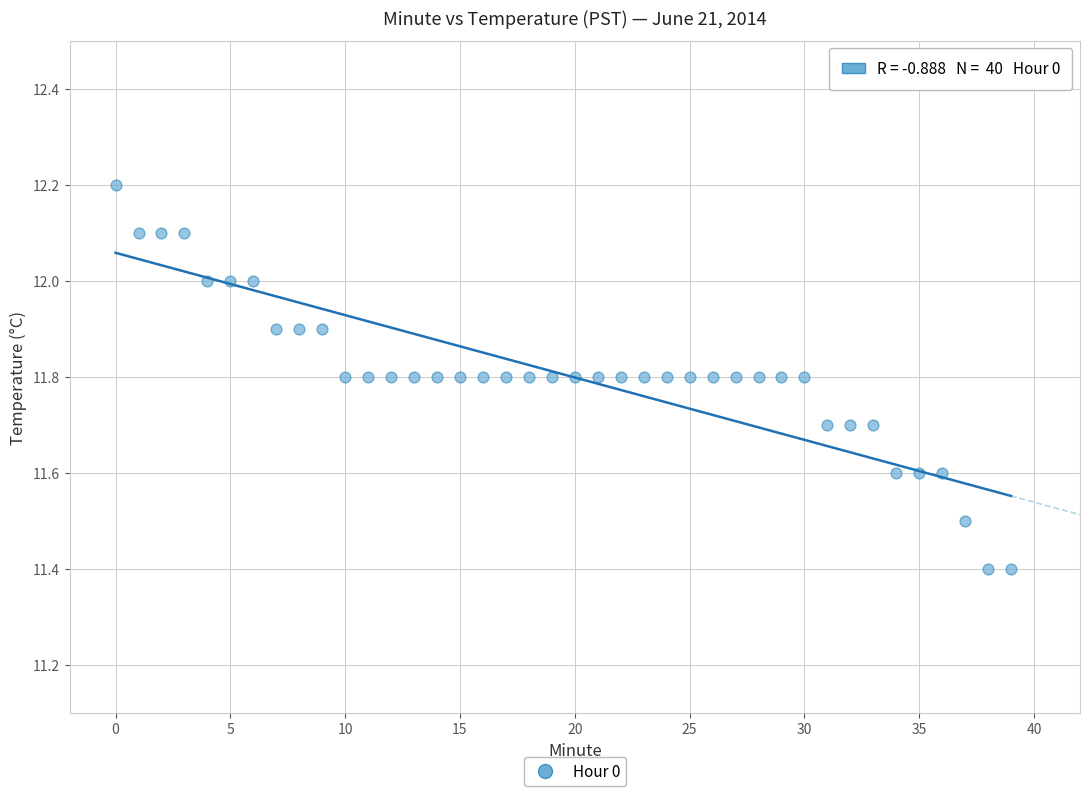

What is the range of Y values (max minus min)?

0.8